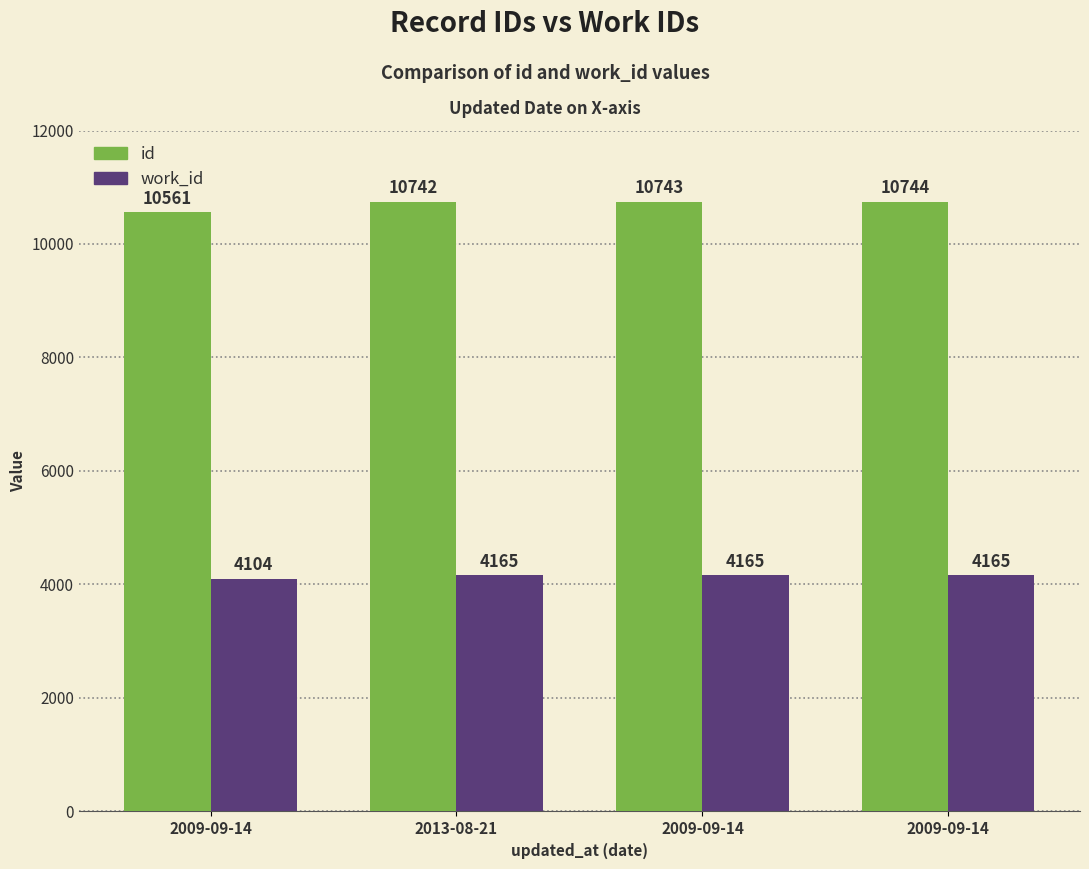

What are all the series names shown in the legend?

id, work_id